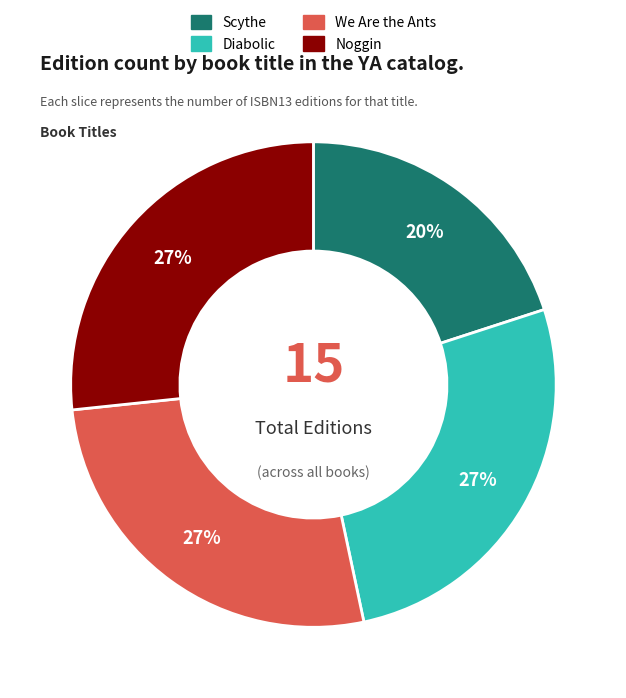

Is it true that Noggin is 13% of the pie?

False